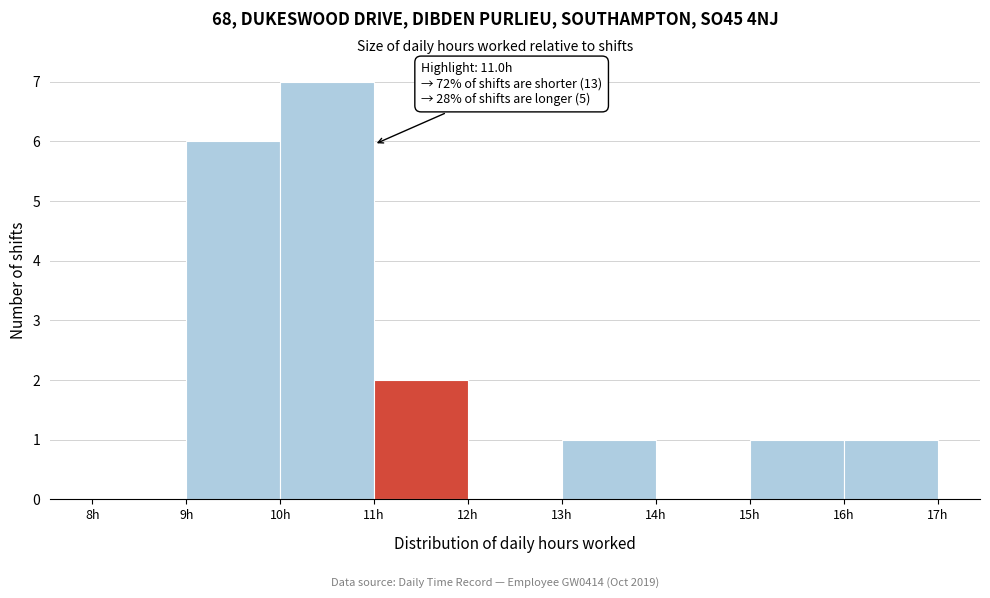

Over which range of the x-axis is the bar tallest?

10 to 11